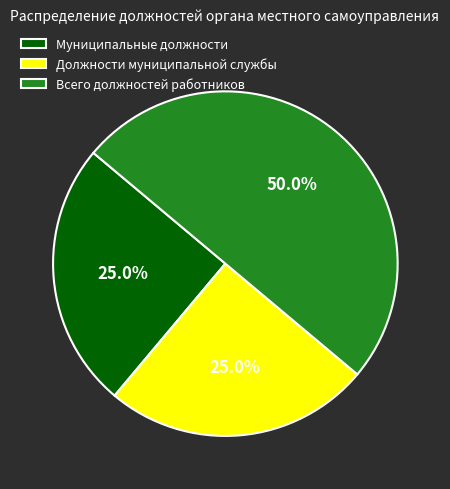

What is the largest slice in the pie chart?

Всего должностей работников